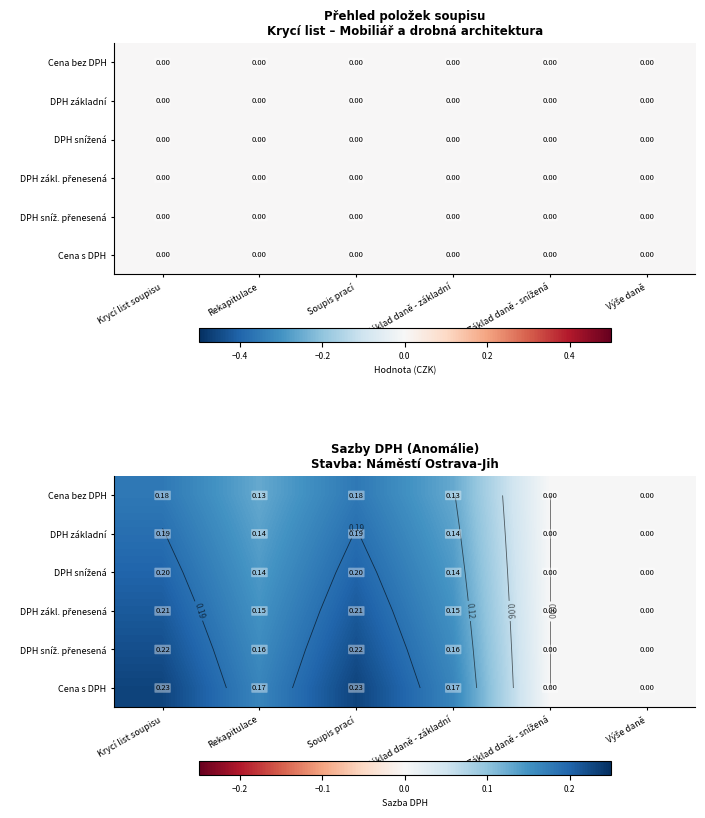

At which category is the sum across all series the highest?

Krycí list soupisu